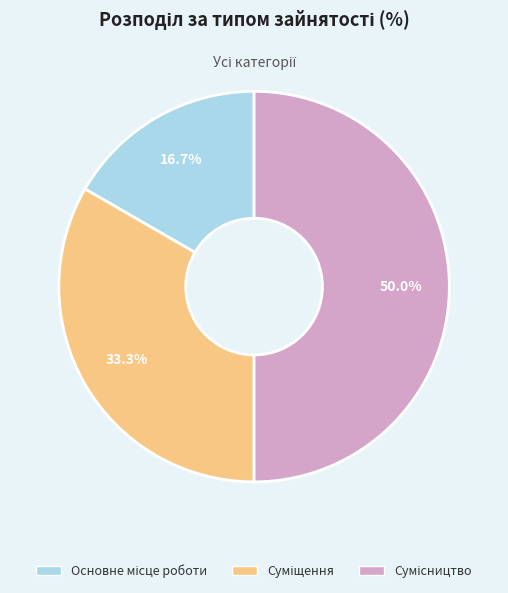

To the nearest percent, what is the combined percentage of Суміщення and Основне місце роботи?

50%